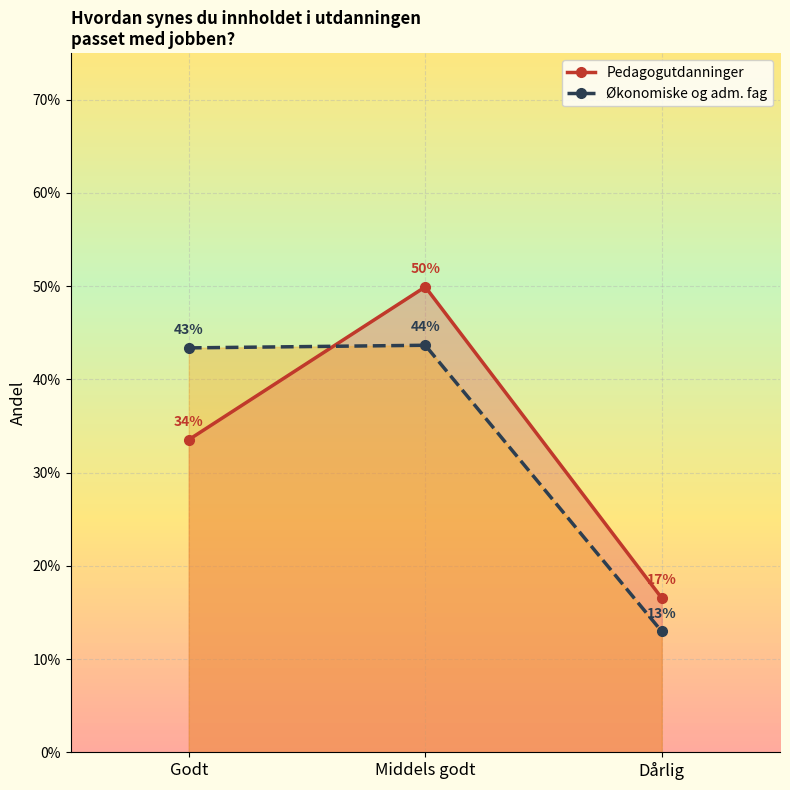

Reading right to left, what are all the values shown in this chart?

Pedagogutdanninger: 0.2	0.5	0.3
Økonomiske og adm. fag: 0.1	0.4	0.4